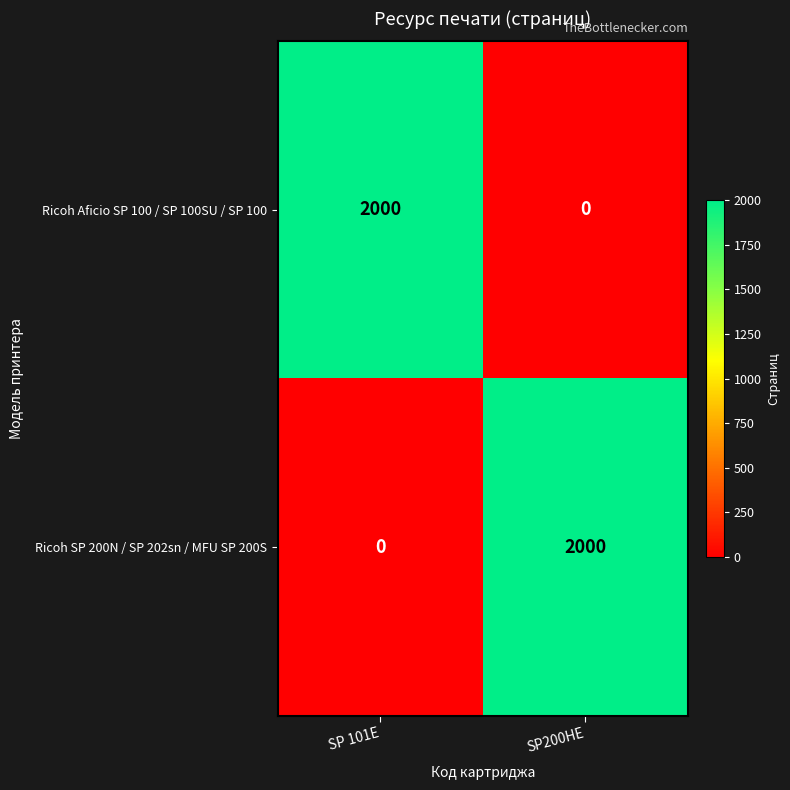

Reading left to right, extract all data points from this chart.

Ricoh Aficio SP 100 / SP 100SU / SP 100: 2000	0
Ricoh SP 200N / SP 202sn / MFU SP 200S: 0	2000